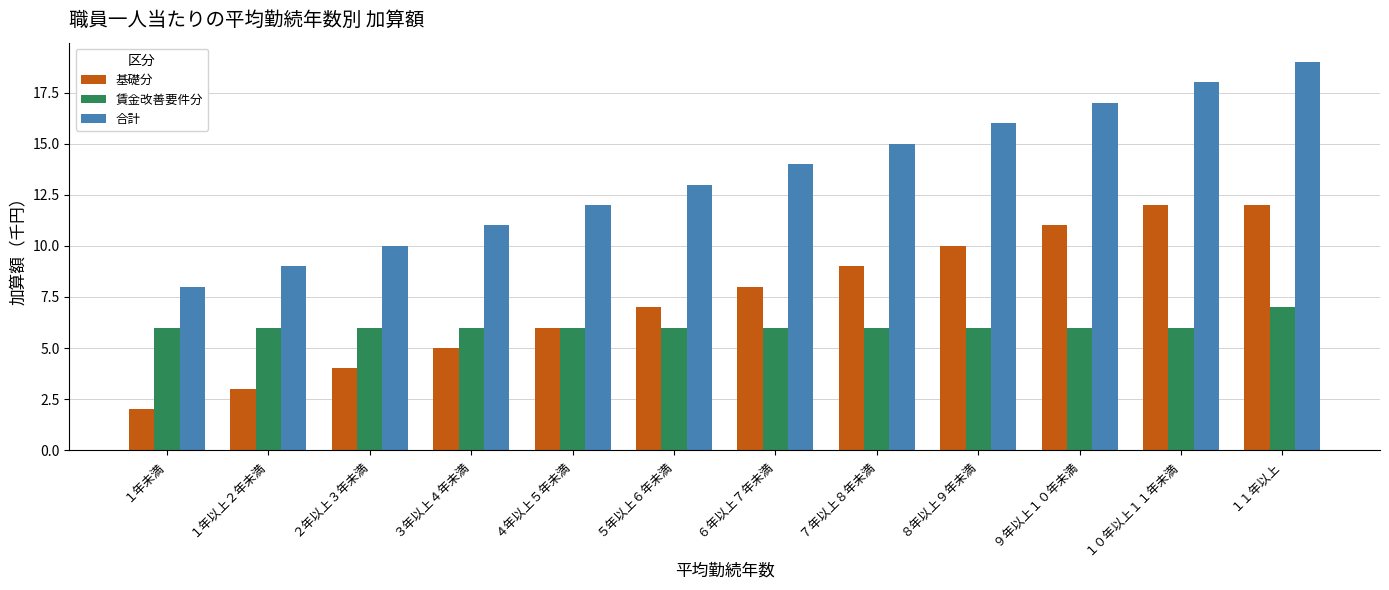

What is the maximum value shown in the chart?

19